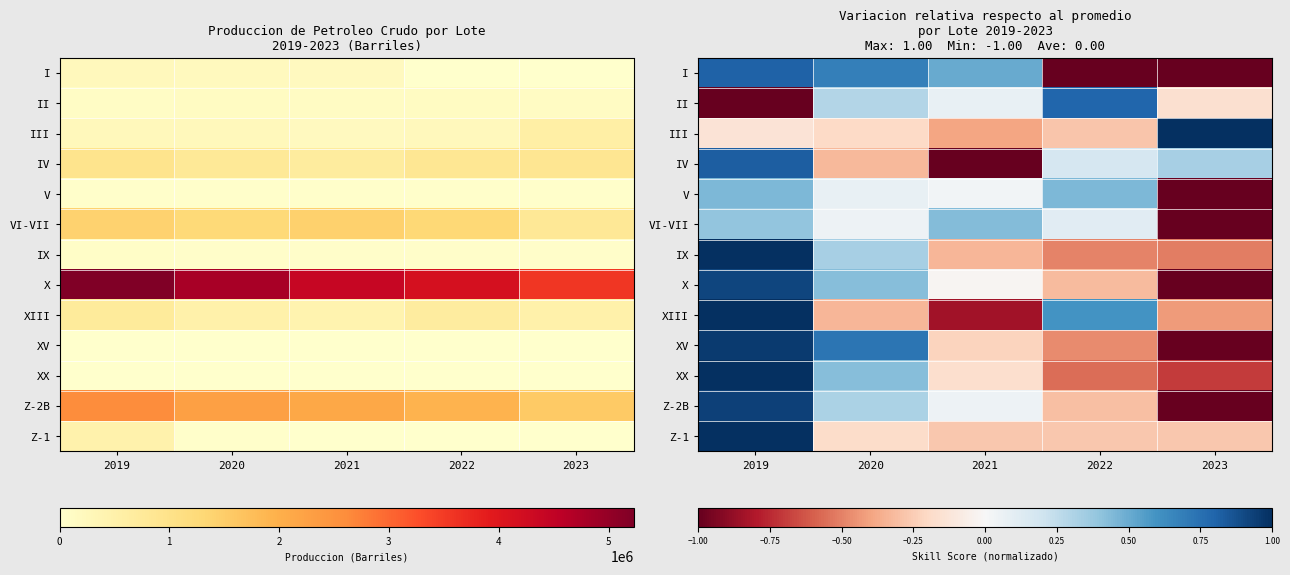

The X series shows -0.3 at 2022. True or false?

True